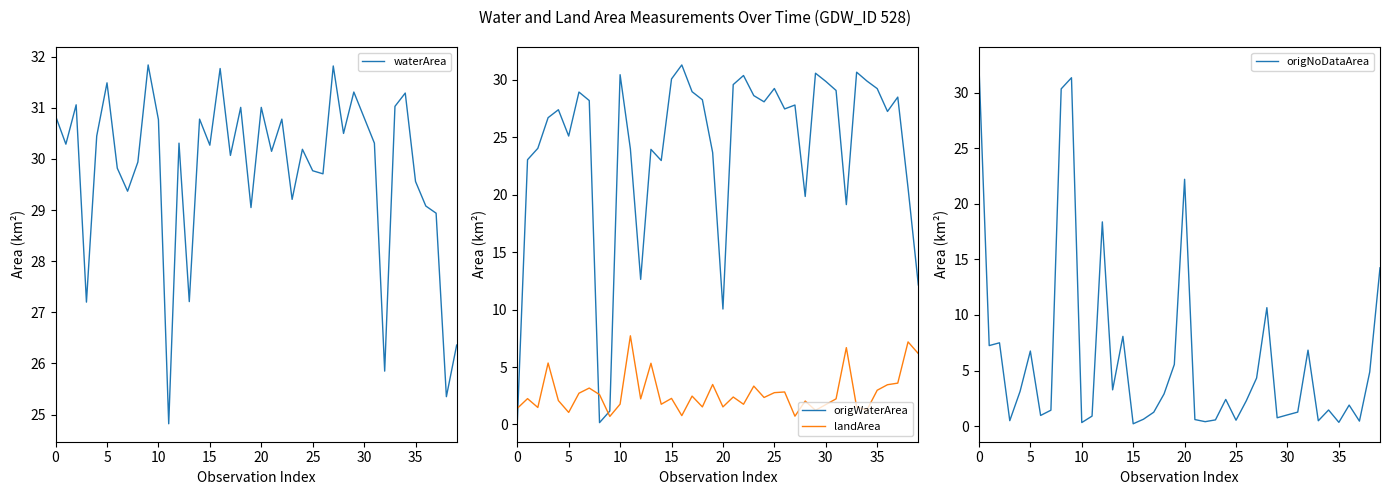

Which series has the largest range (max minus min)?

origNoDataArea